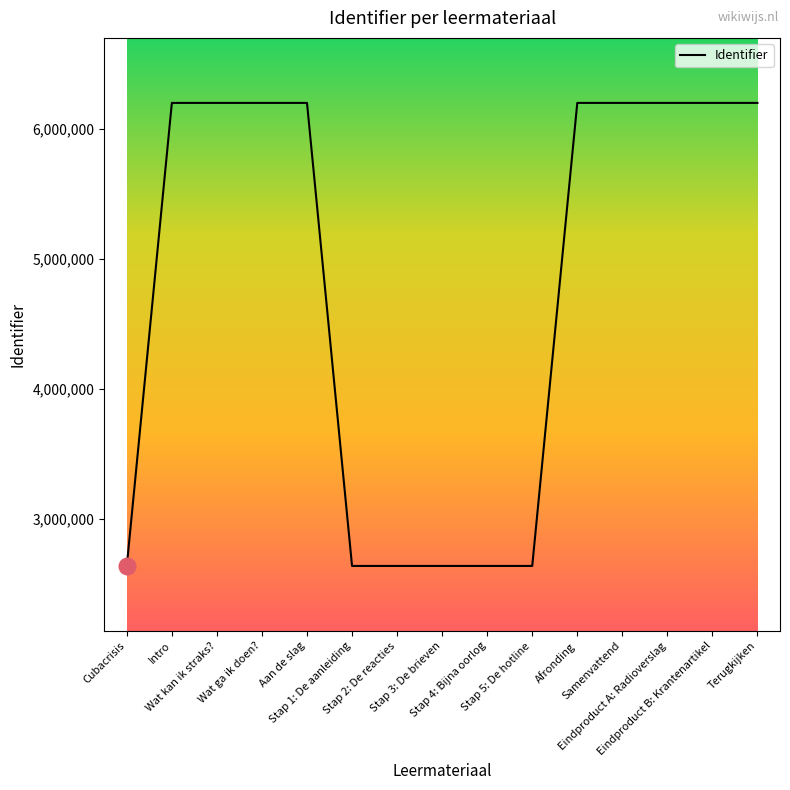

What is the difference between the maximum and second lowest values?

3560640